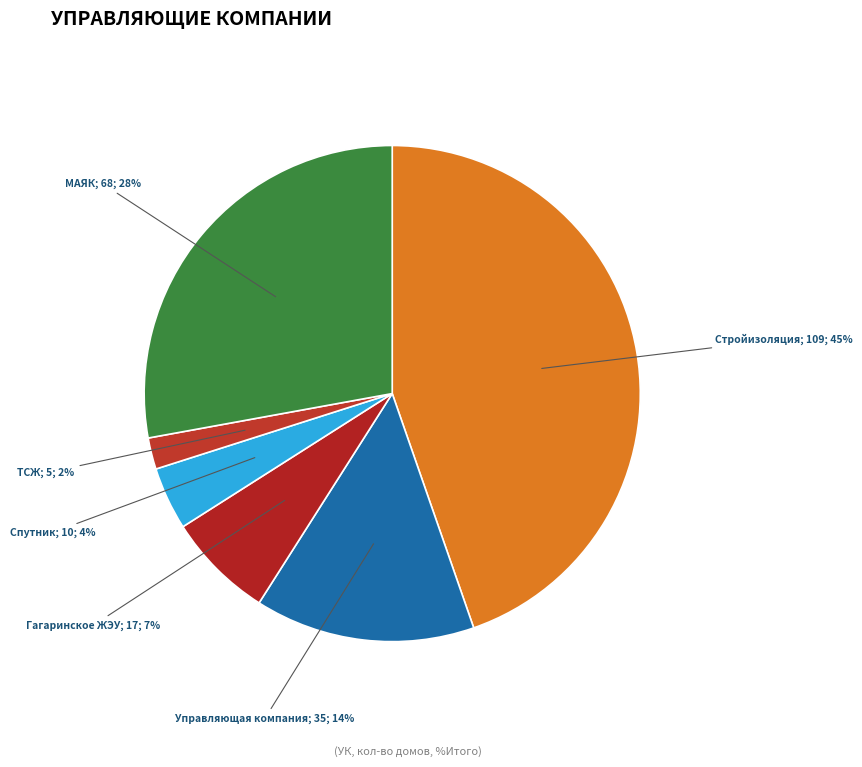

Which slice is the largest?

ООО "Стройизоляция"